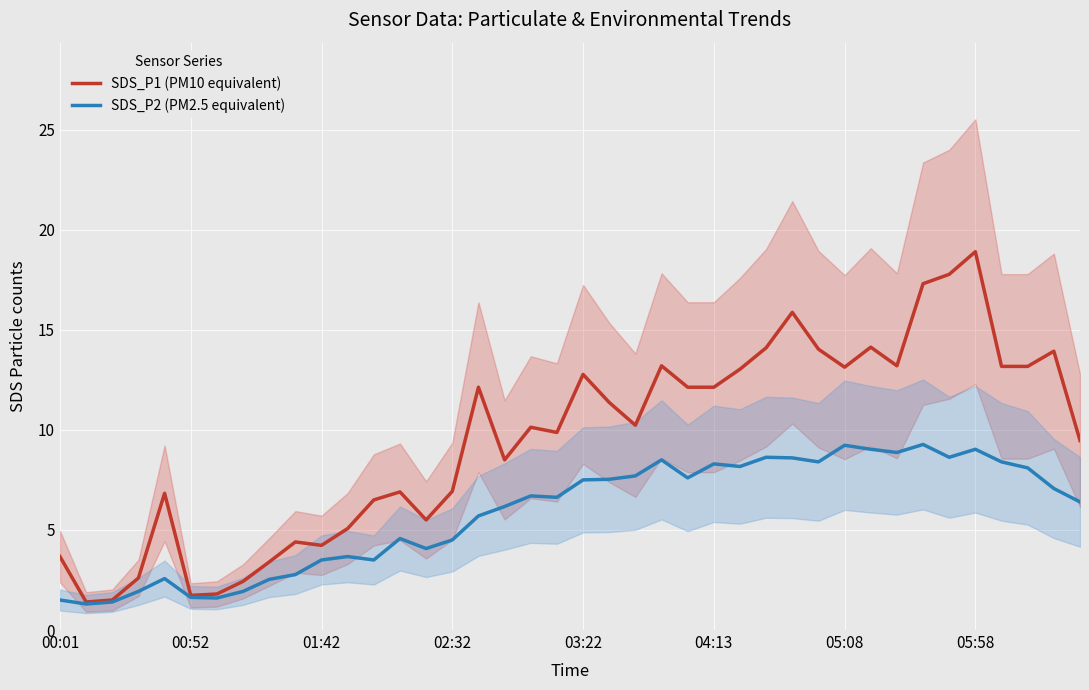

The value of SDS_P2 (PM2.5 equivalent) at 05:58 is 13.3. True or false?

False